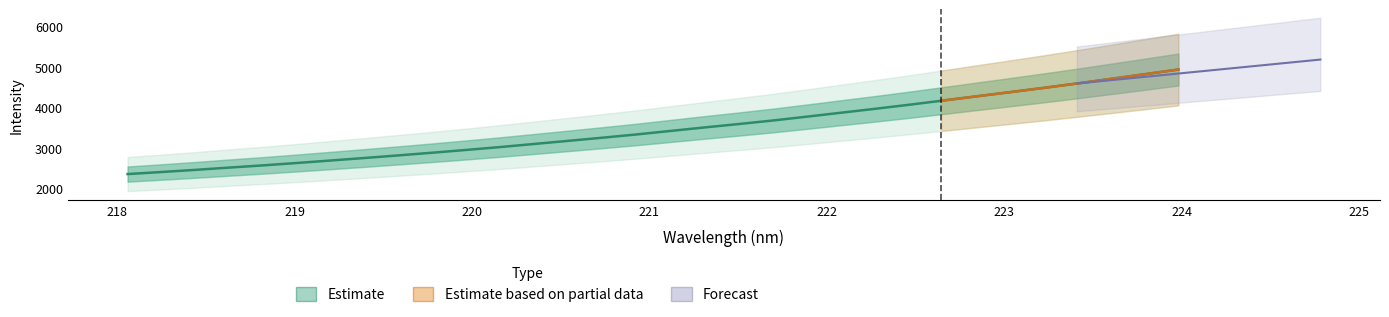

How many values exceed 3412?

16